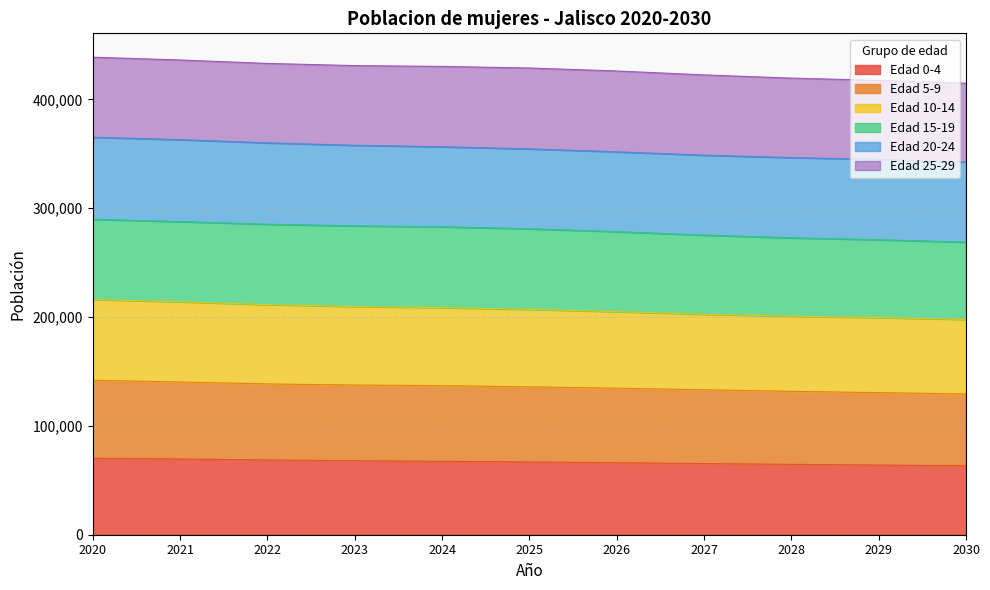

Does the chart have visible grid lines?

Yes